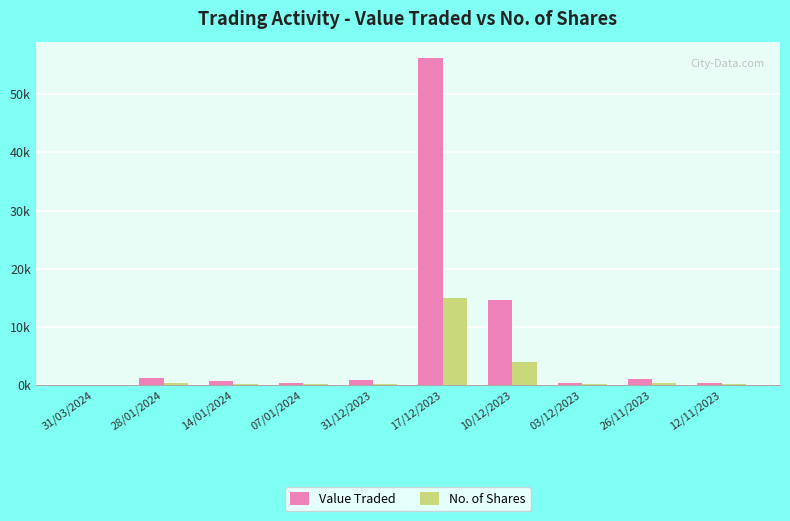

At which category is the sum across all series the highest?

17/12/2023